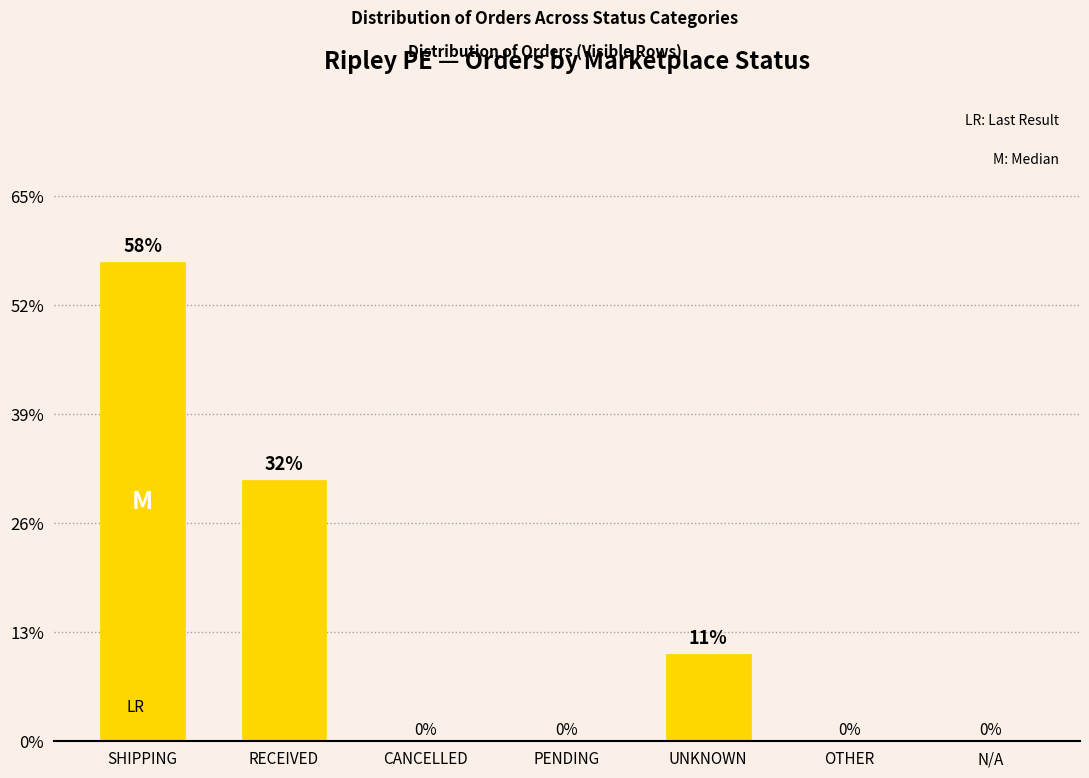

Rank the categories by value from highest to lowest.

SHIPPING, RECEIVED, UNKNOWN, CANCELLED, PENDING, OTHER, N/A